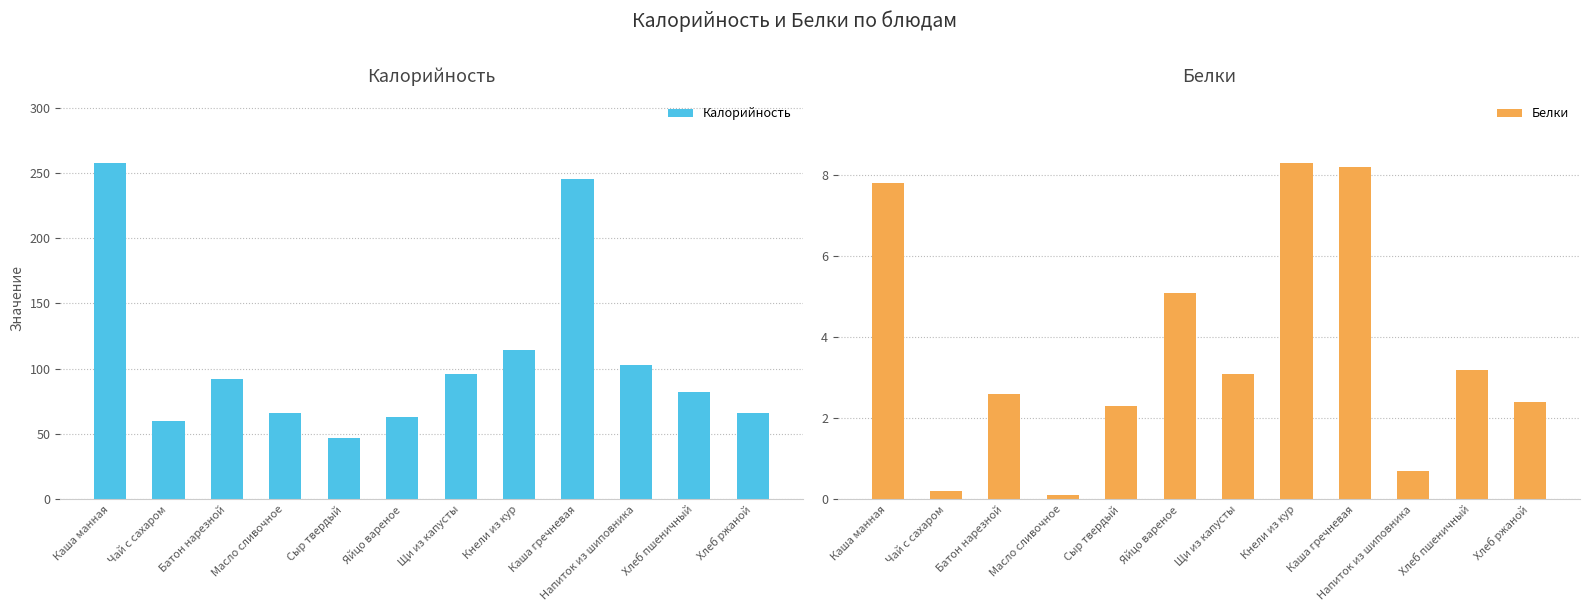

What is the sum of the Калорийность values at Хлеб ржаной and Батон нарезной?

158.0